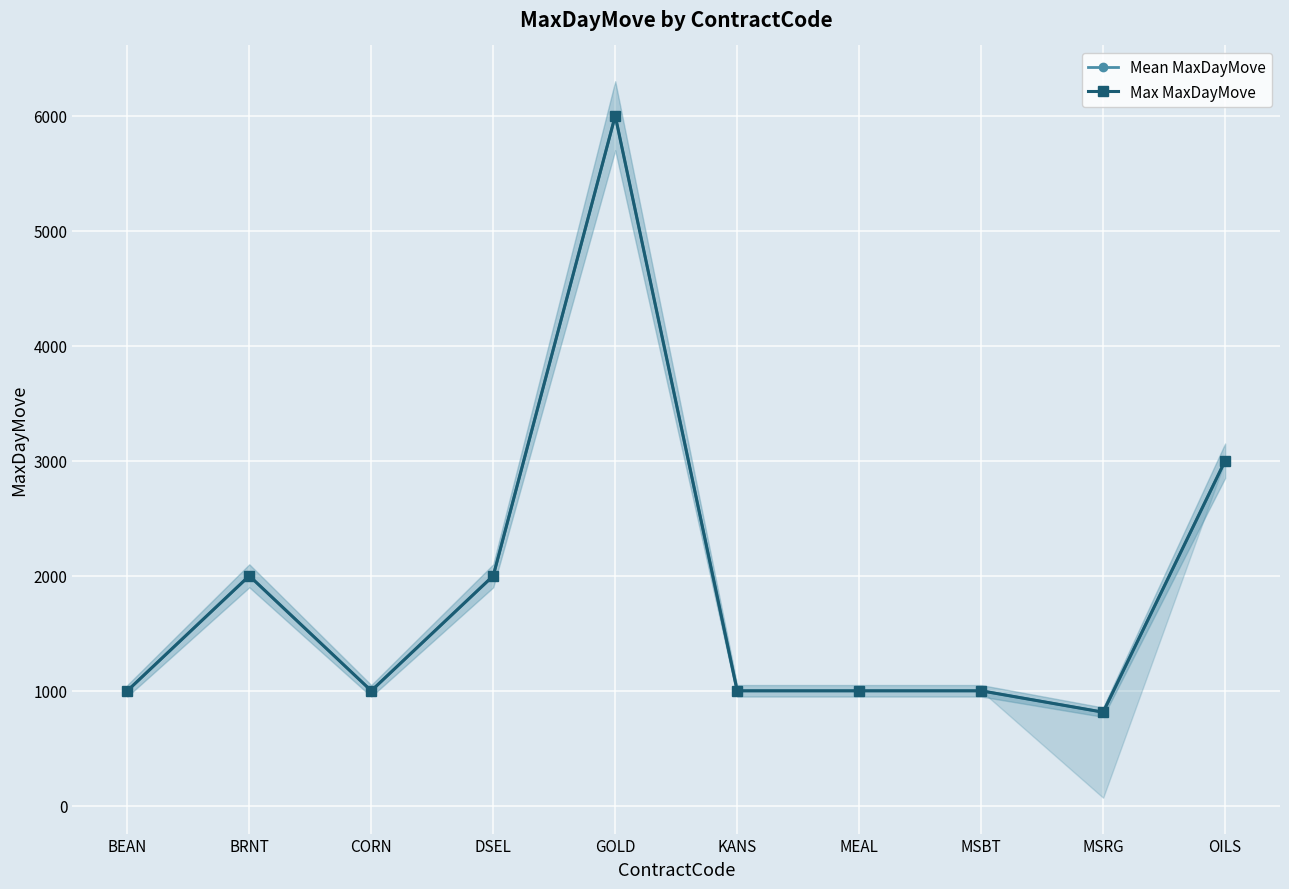

What position from the right is MSRG?

2